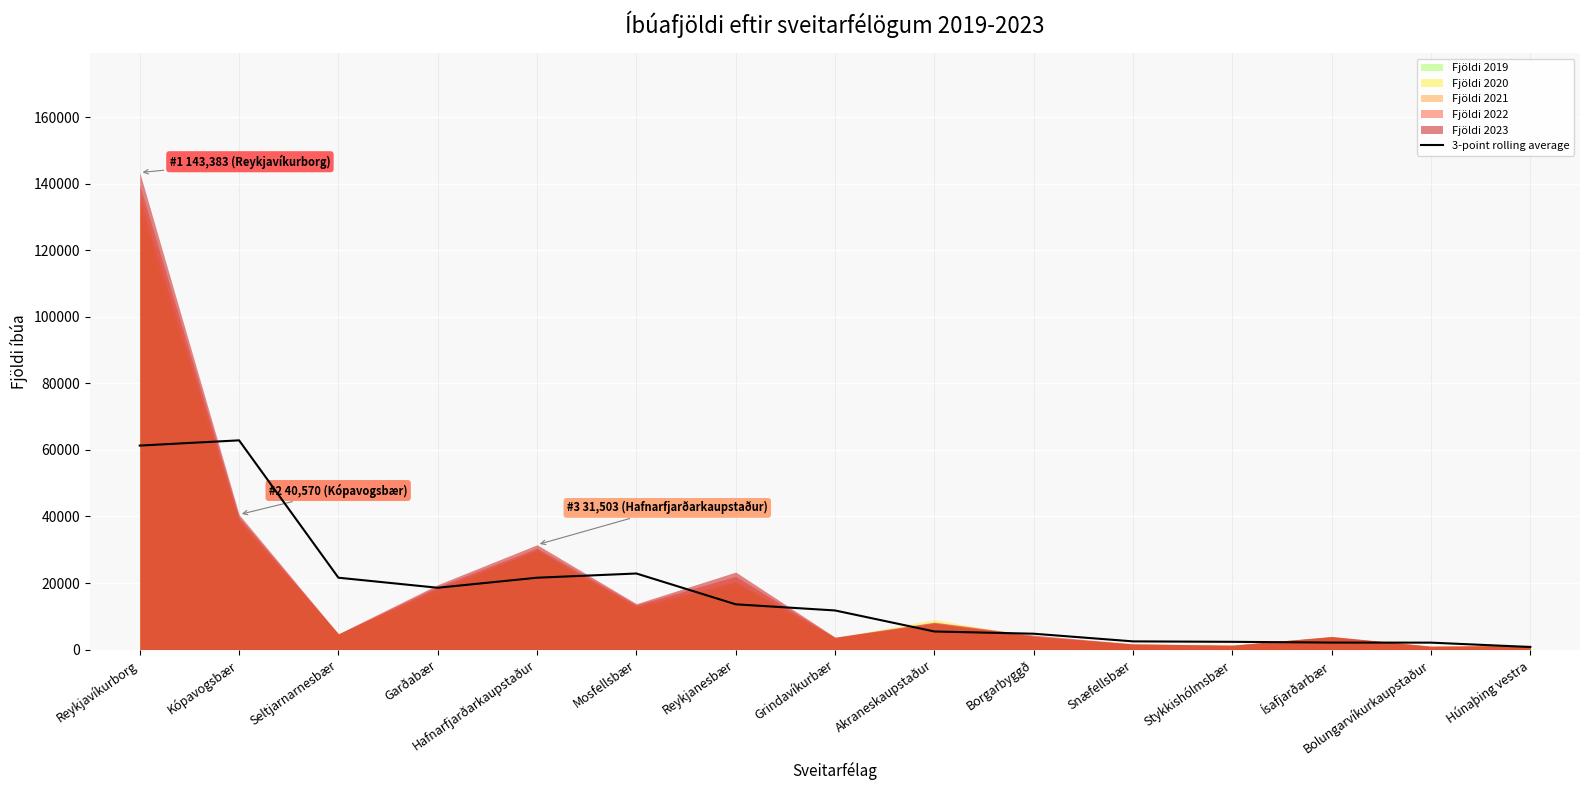

How many data points are less than 11746?

7